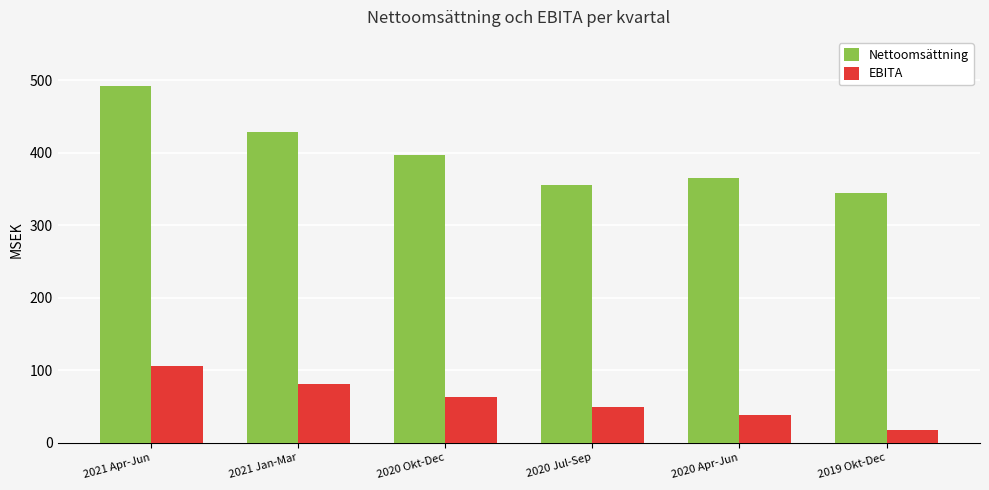

What is the value of the Nettoomsättning bar at the 4th from the left?

355.4